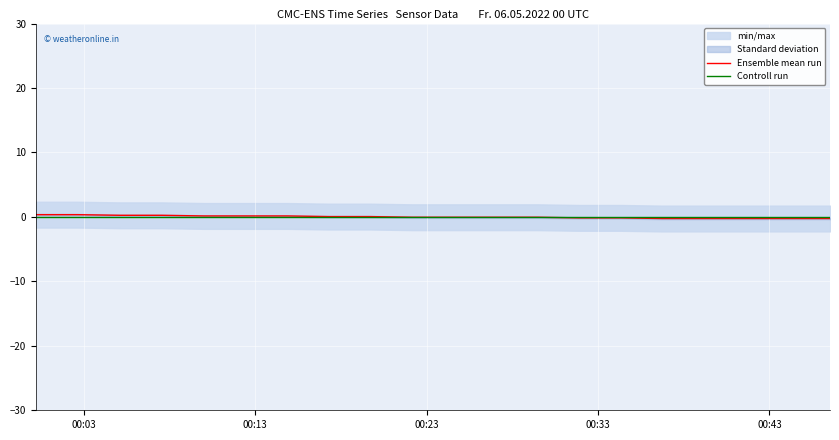

True or false: Ensemble mean run and Controll run cross at least once.

True